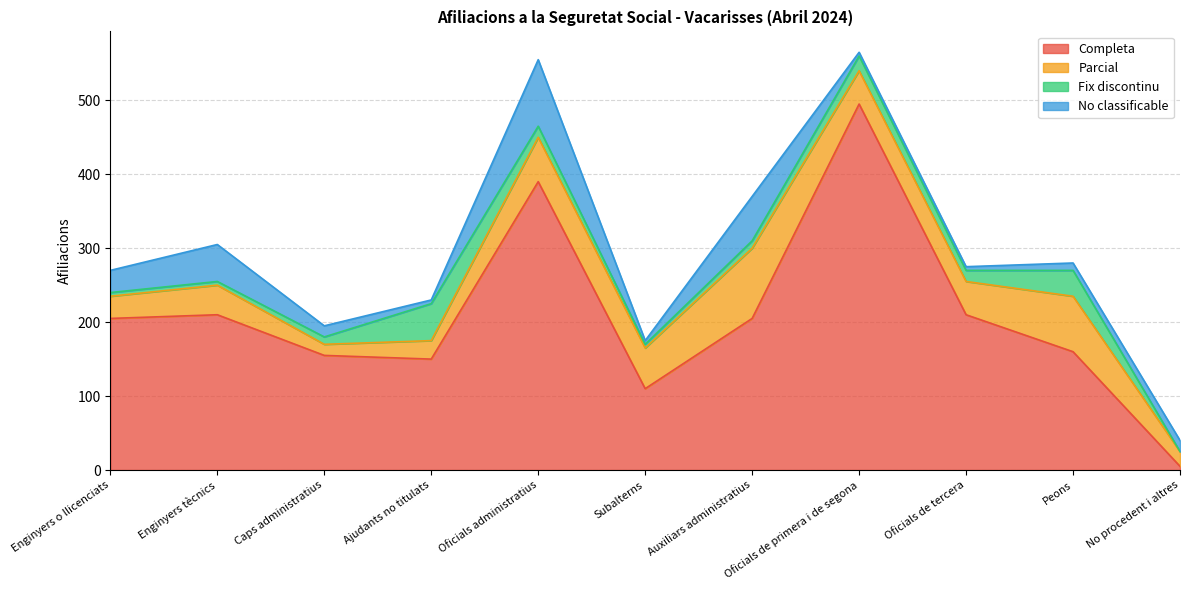

Reading left to right, list all the values displayed in this chart.

Completa: 205	210	155	150	390	110	205	495	210	160	5
Parcial: 30	40	15	25	60	55	95	45	45	75	20
Fix discontinu: 5	5	10	50	15	5	10	20	15	35	0
No classificable: 30	50	15	5	90	5	60	5	5	10	15